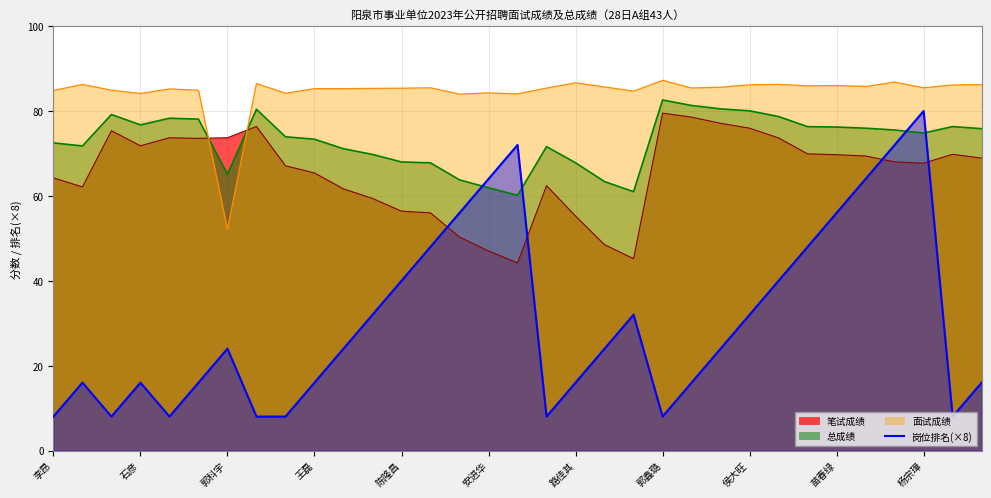

Is it true that the value at 25 is 40?

True